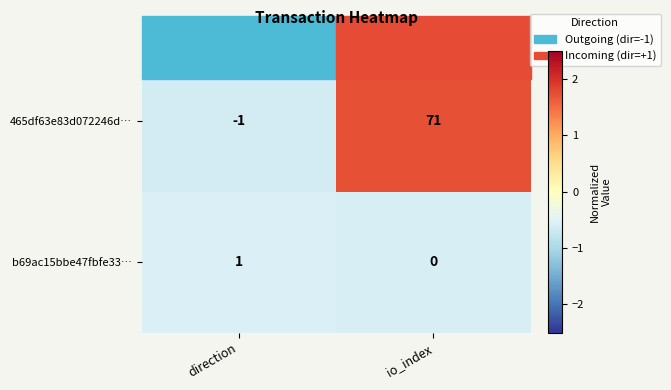

At which category is the sum across all series the highest?

io_index